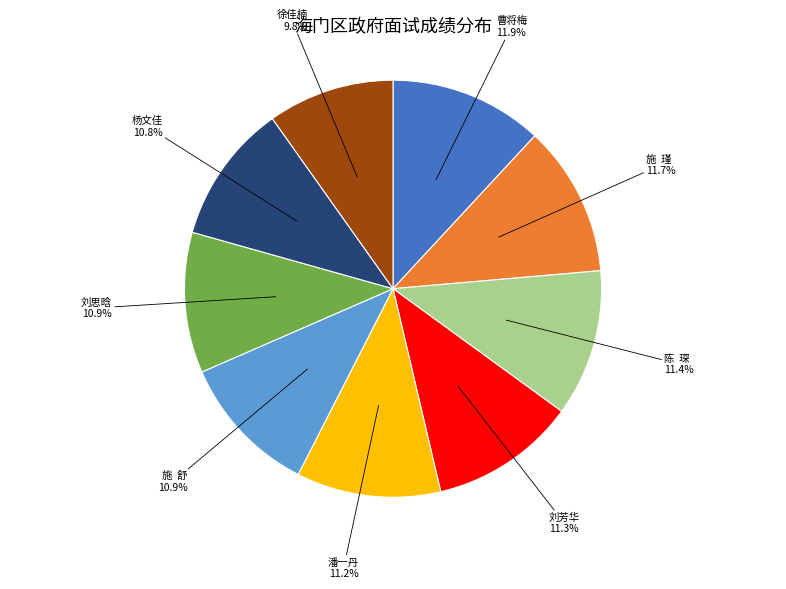

Does any single category account for the majority?

No